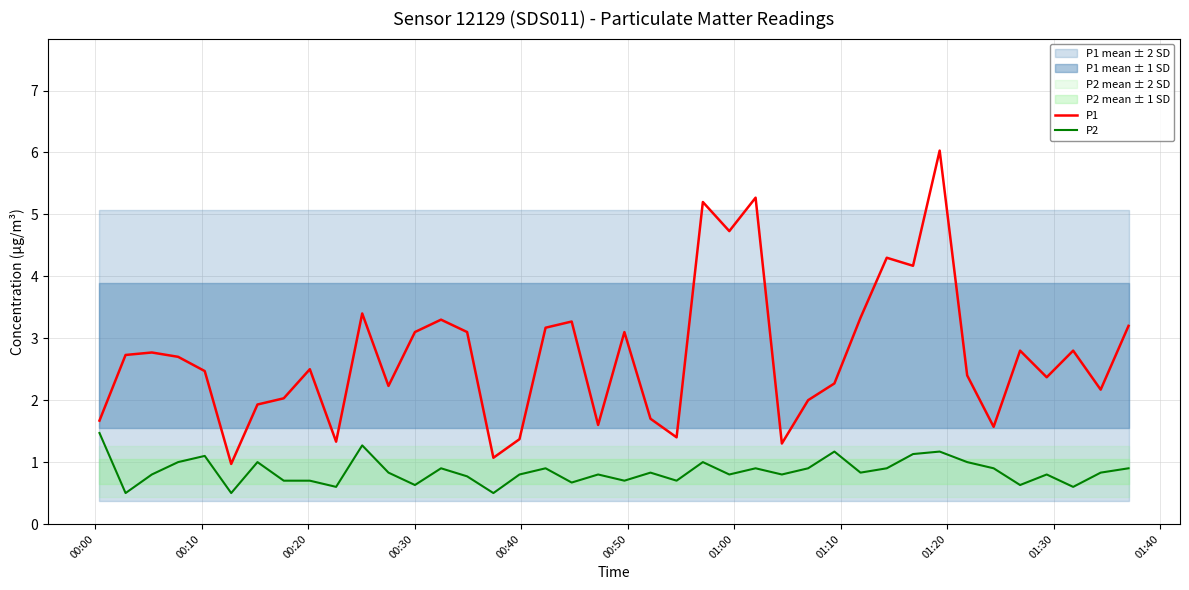

What is the minimum value for P1?

1.0